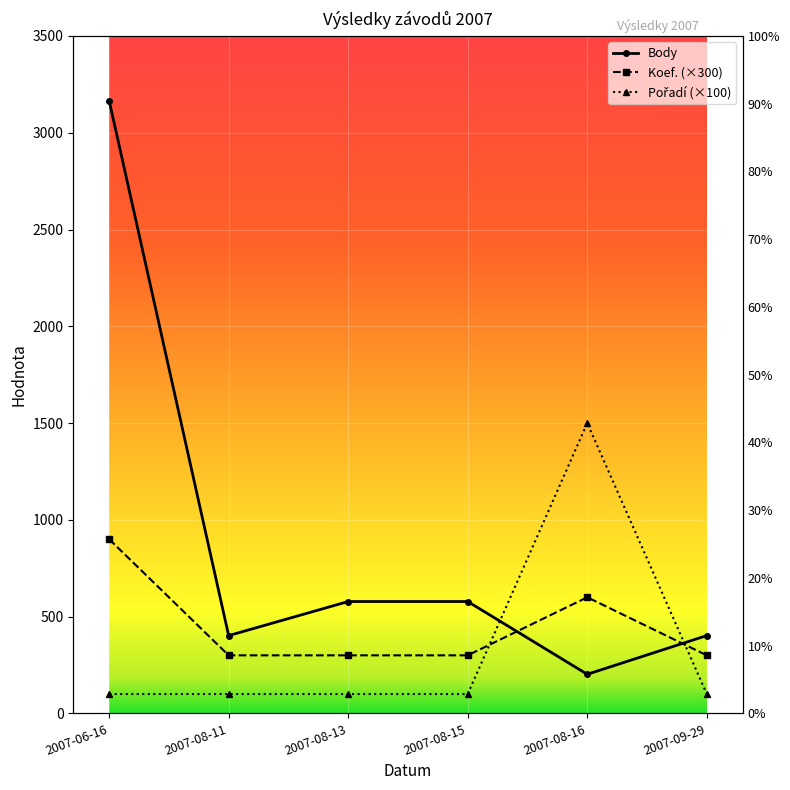

Where is Koef. nearest to the value 600?

2007-08-16